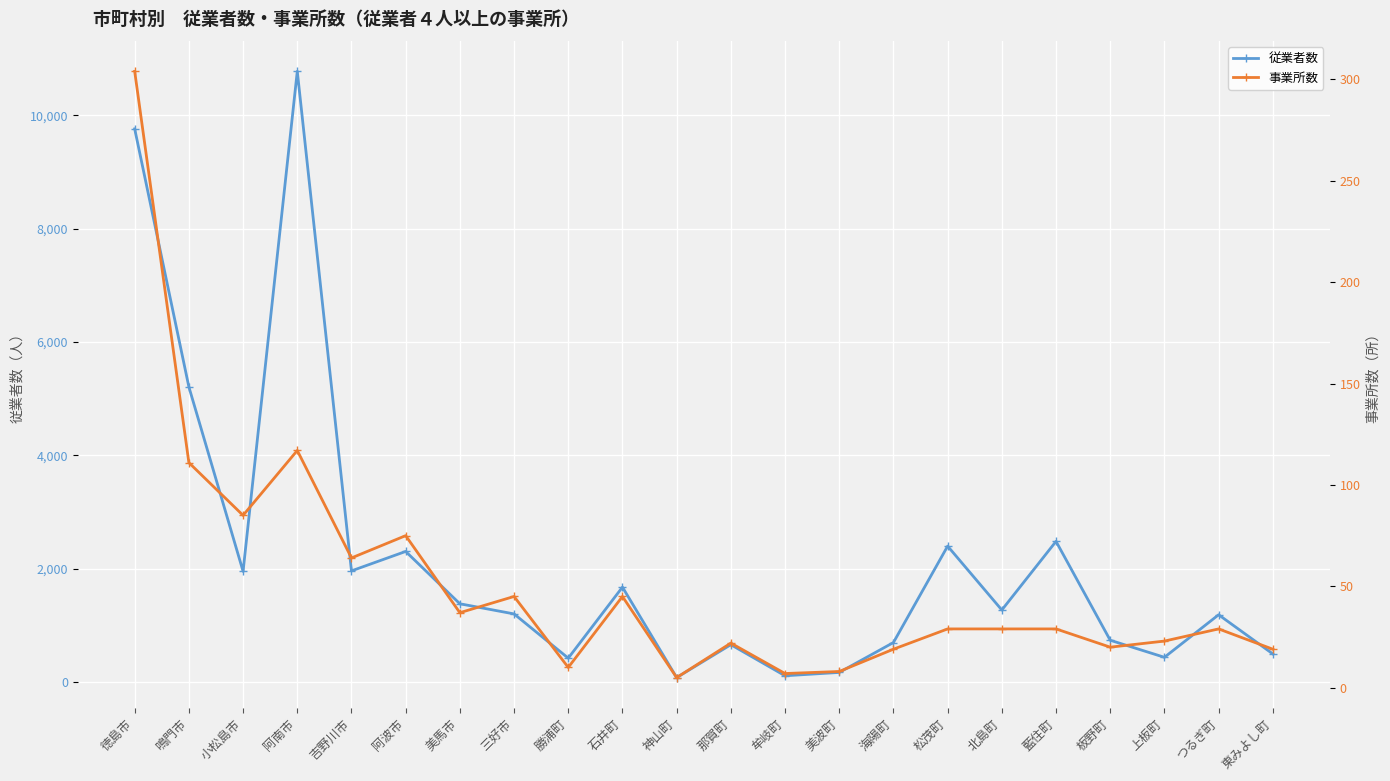

Does the chart display data point markers on the line(s)?

Yes